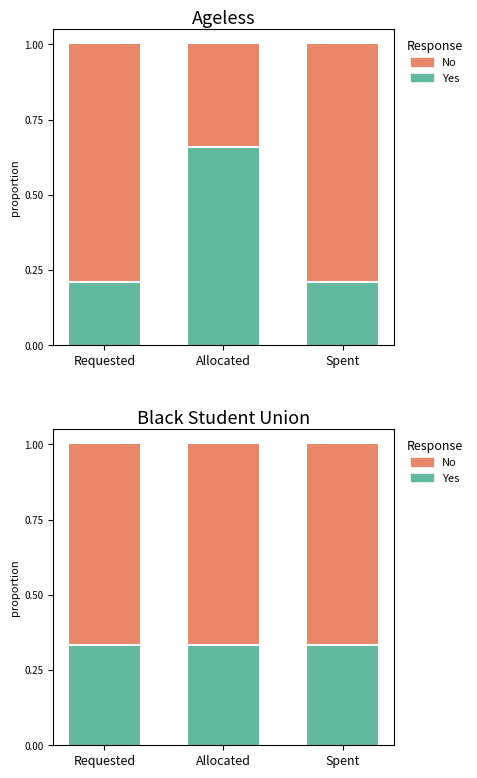

What is the label of the 3rd bar from the left?

Spent